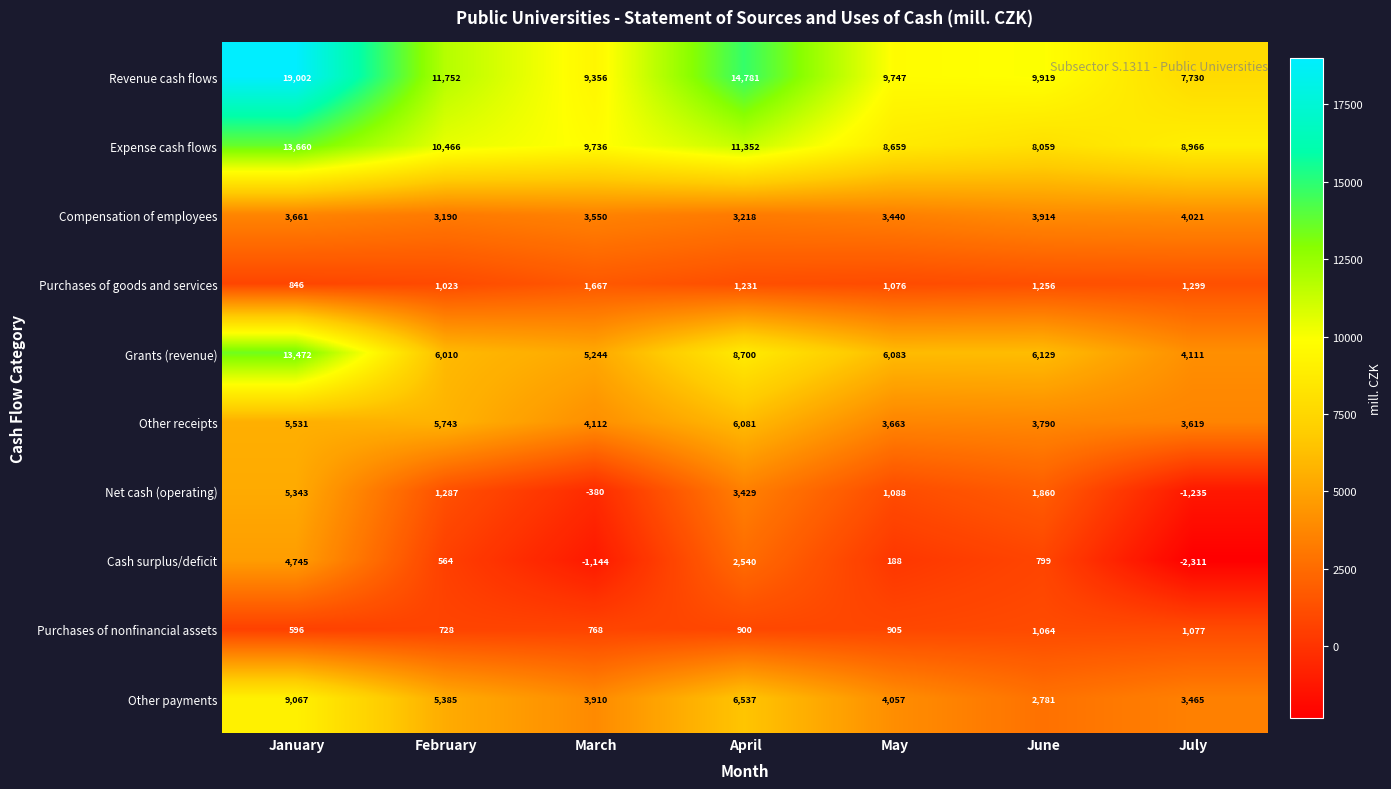

What is the total value across all series at May?

38906